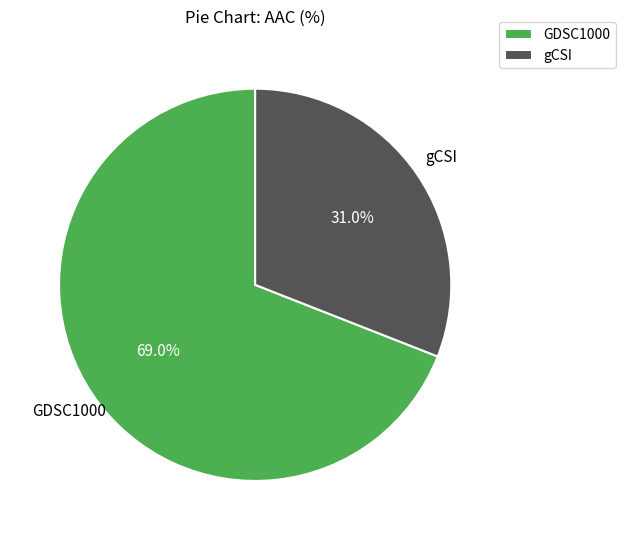

Is there any slice that represents more than half of the pie?

Yes